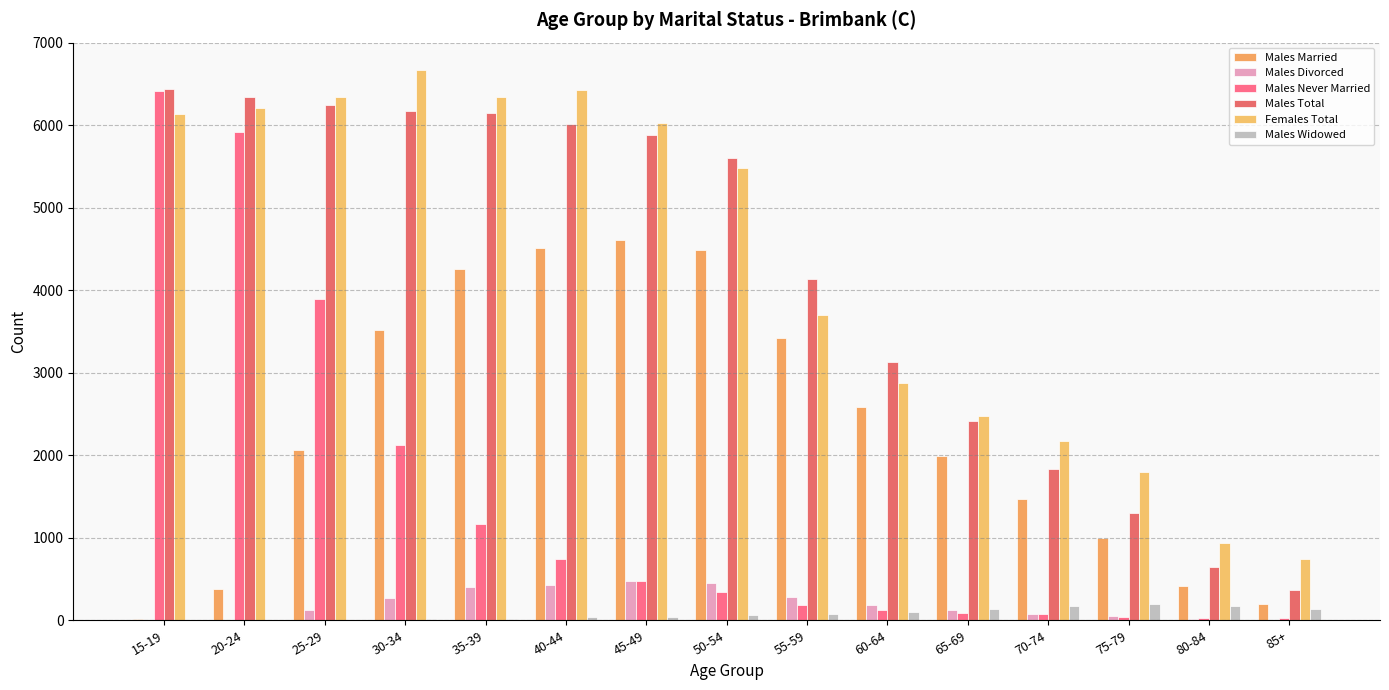

How many data points does each series have?

15